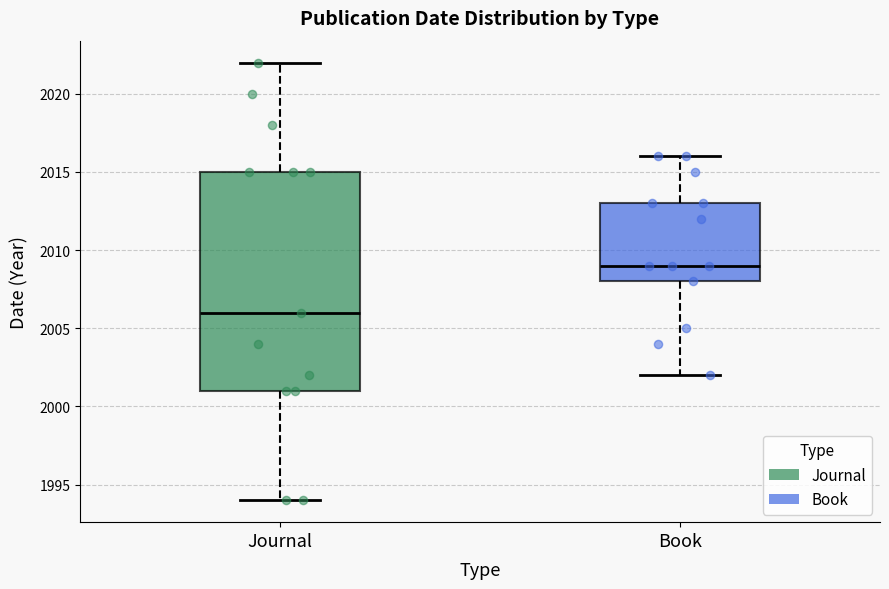

Reading left to right, transcribe this box plot: for each box, give where its median line is, the range the box spans, and where its two whiskers end, as read against the y-axis. The values are not printed on the chart, so give them approximately, as read against the axis.

Journal: median 2006, box 2001 to 2015, whiskers 1994 to 2022
Book: median 2009, box 2008 to 2013, whiskers 2002 to 2016